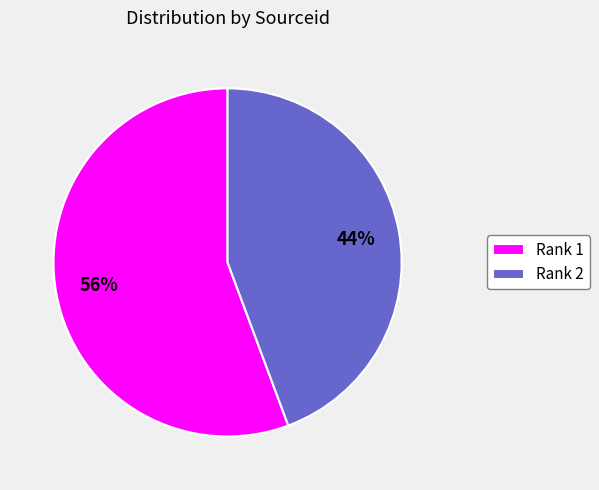

Combined, do Rank 1 and Rank 2 account for over 50%?

Yes